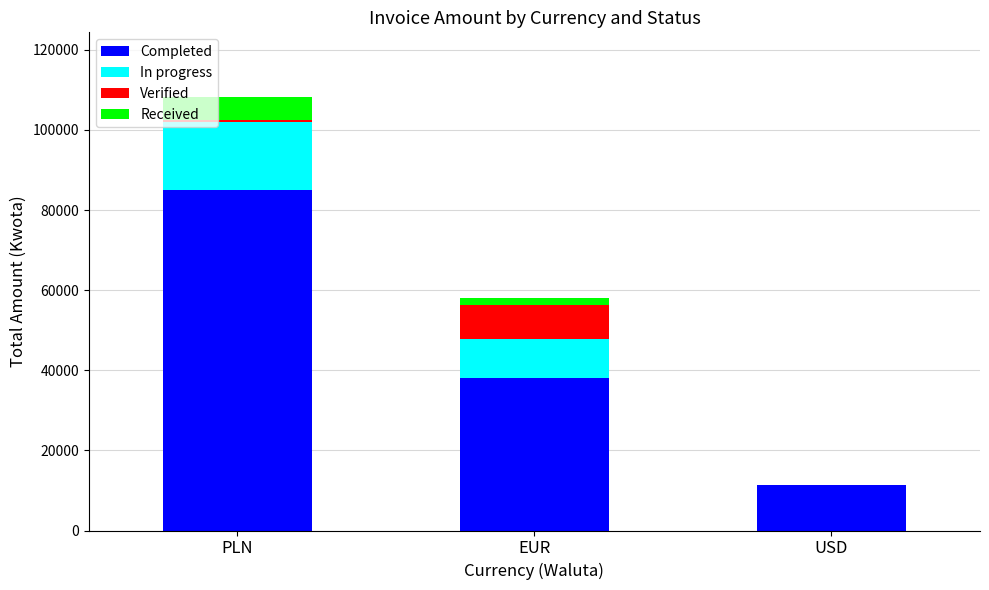

At which category is the sum across all series the highest?

PLN